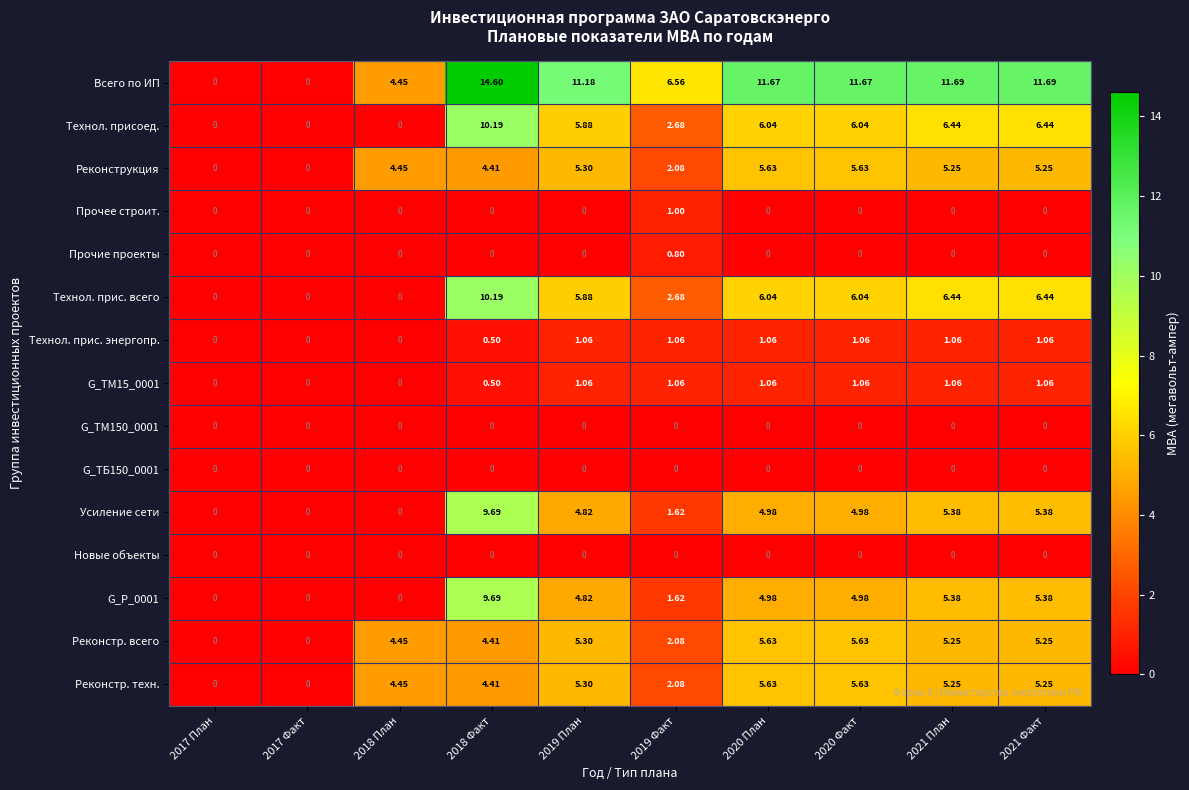

Which series has the widest spread of values?

Всего по ИП